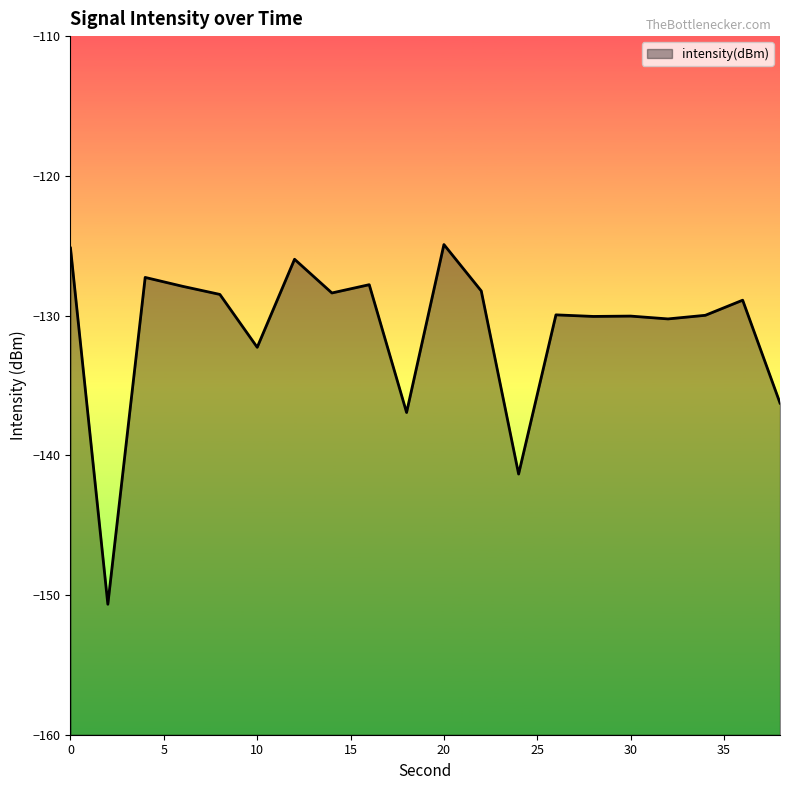

What is the difference between the maximum and minimum values?

25.7